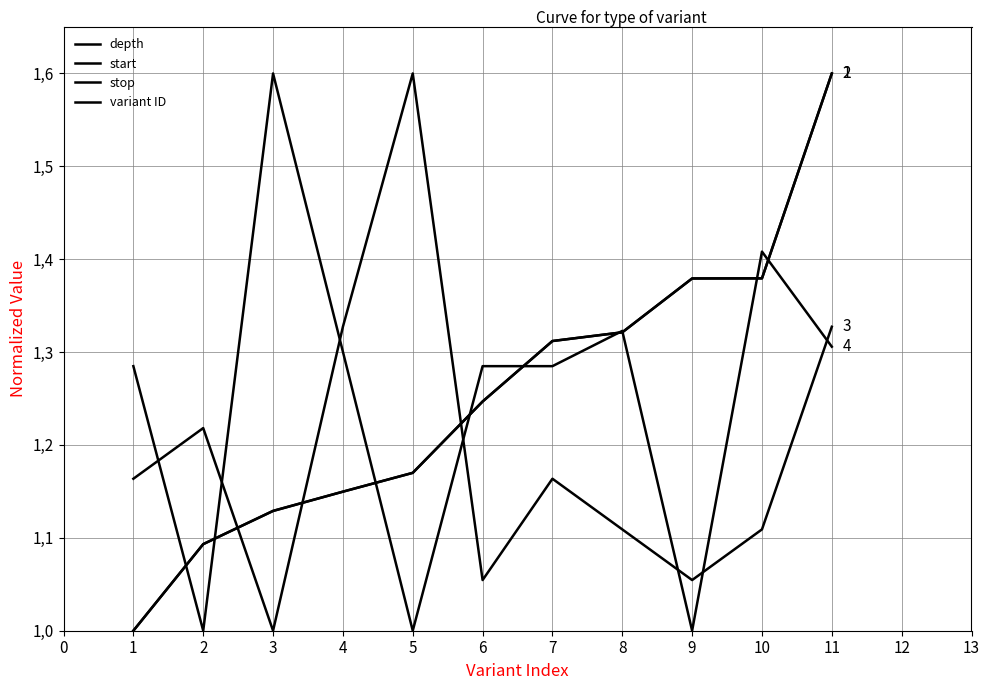

What is the minimum value for variant ID?

1.0